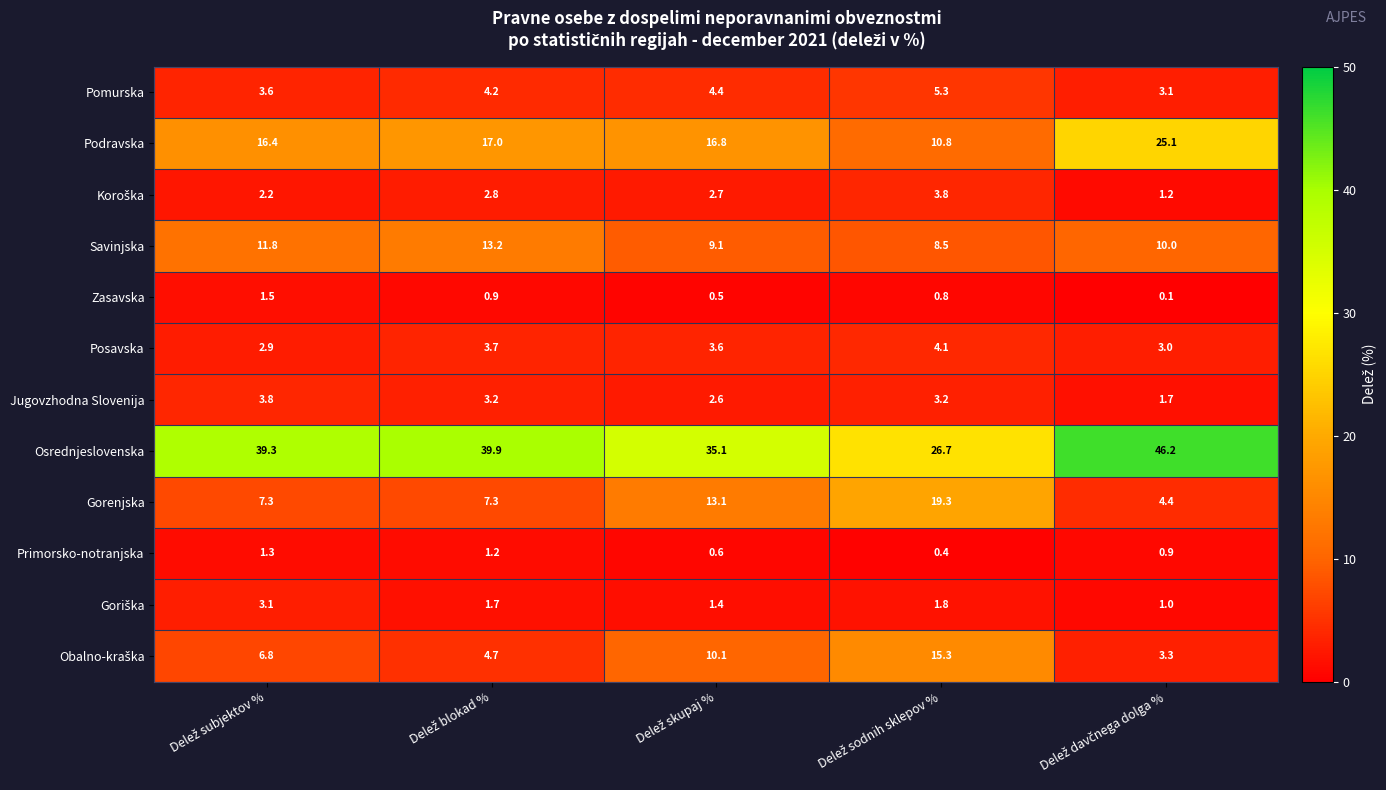

At how many categories does at least one series exceed 35?

4